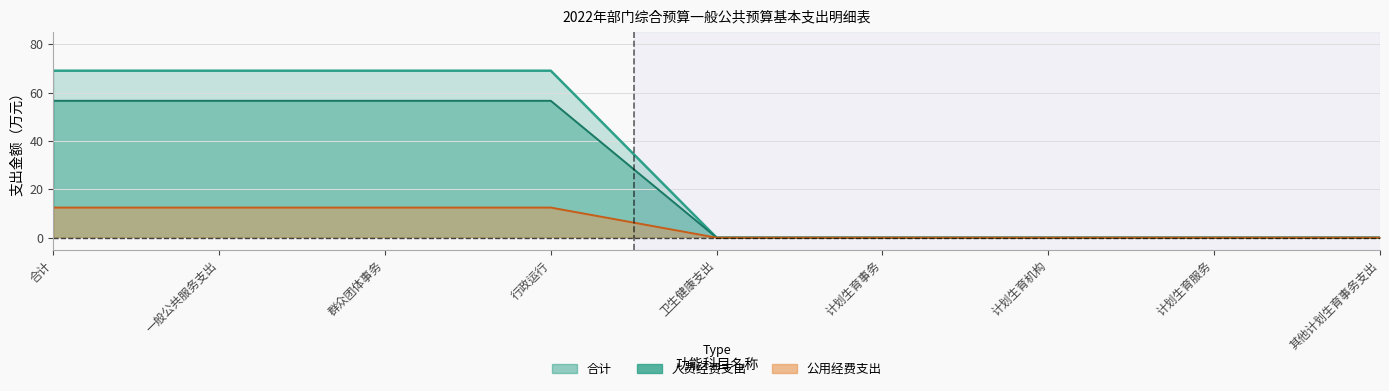

What is the average value of the 合计 series?

25.1